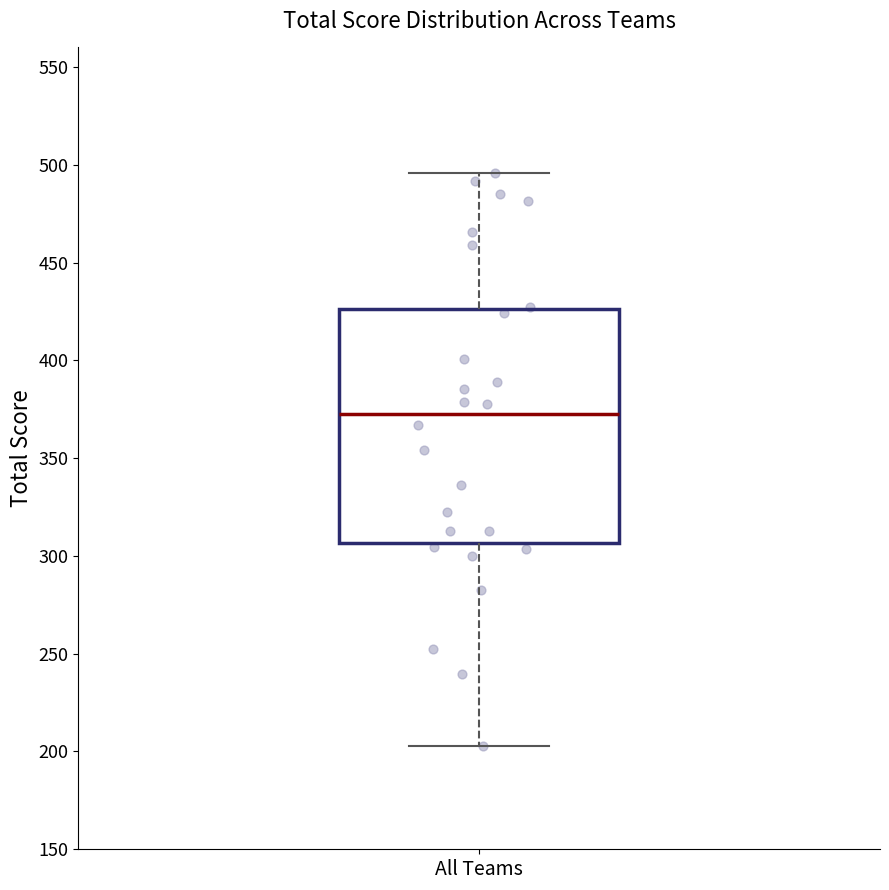

Read this box plot against the y-axis: the position of the median line, the range covered by the box, and the ends of both whiskers. The values are not printed on the chart, so give them approximately, as read against the axis.

median 370, box 305 to 425, whiskers 205 to 495